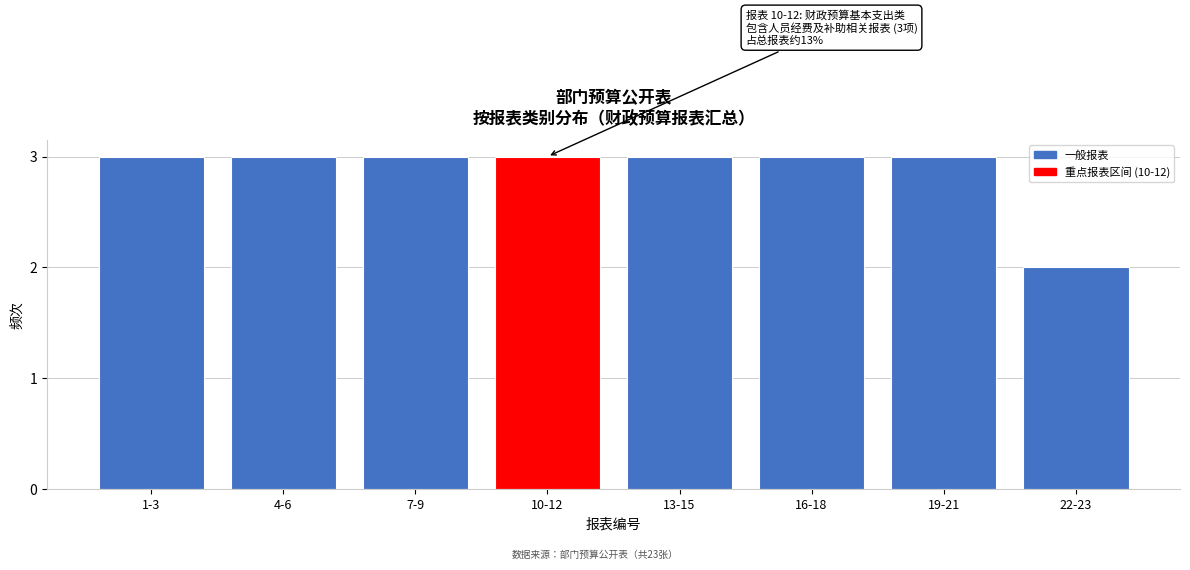

Reading left to right, extract all data points from this chart.

3	3	3	3	3	3	3	2